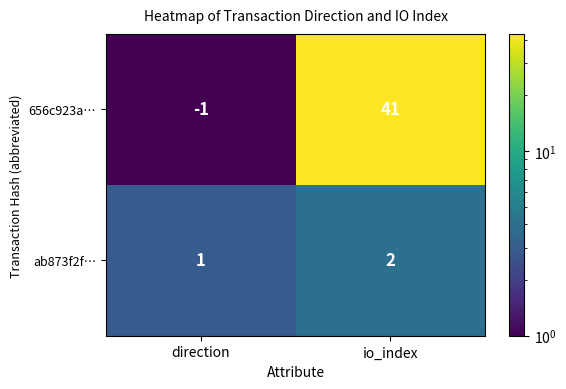

What is the sum of the 656c923a… values at direction and io_index?

40